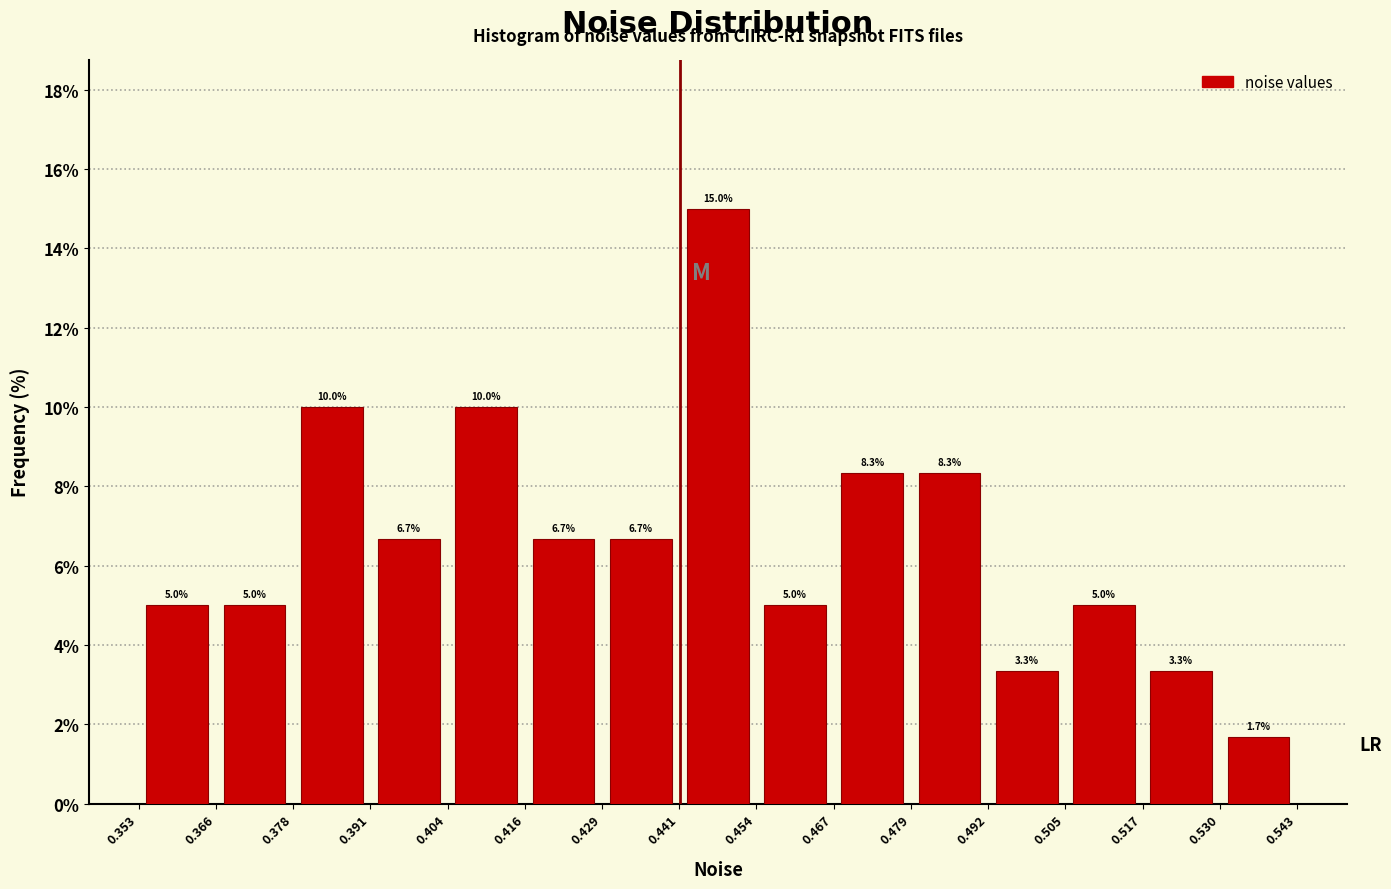

Over which range of the x-axis is the bar tallest?

0.441 to 0.454